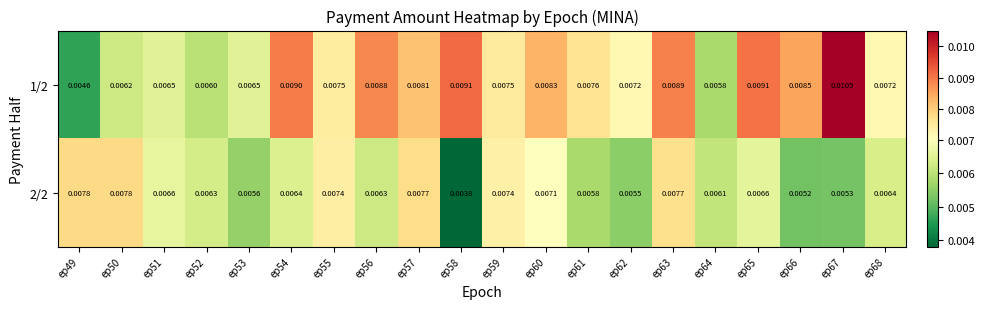

How many series are shown in this chart?

2